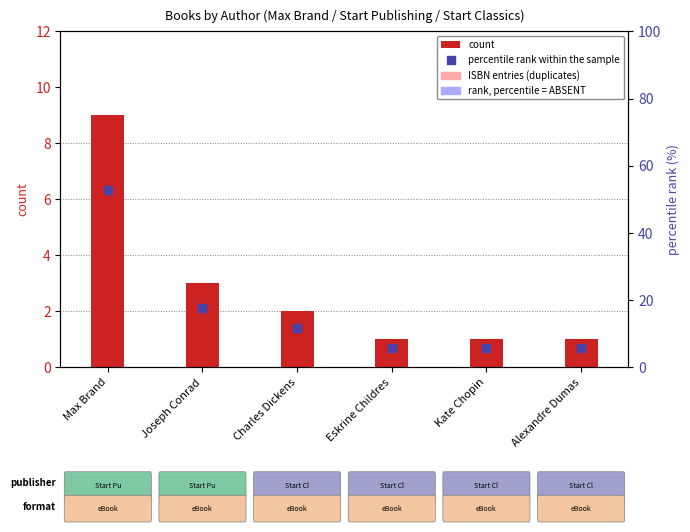

Which series reaches the minimum Y coordinate?

count